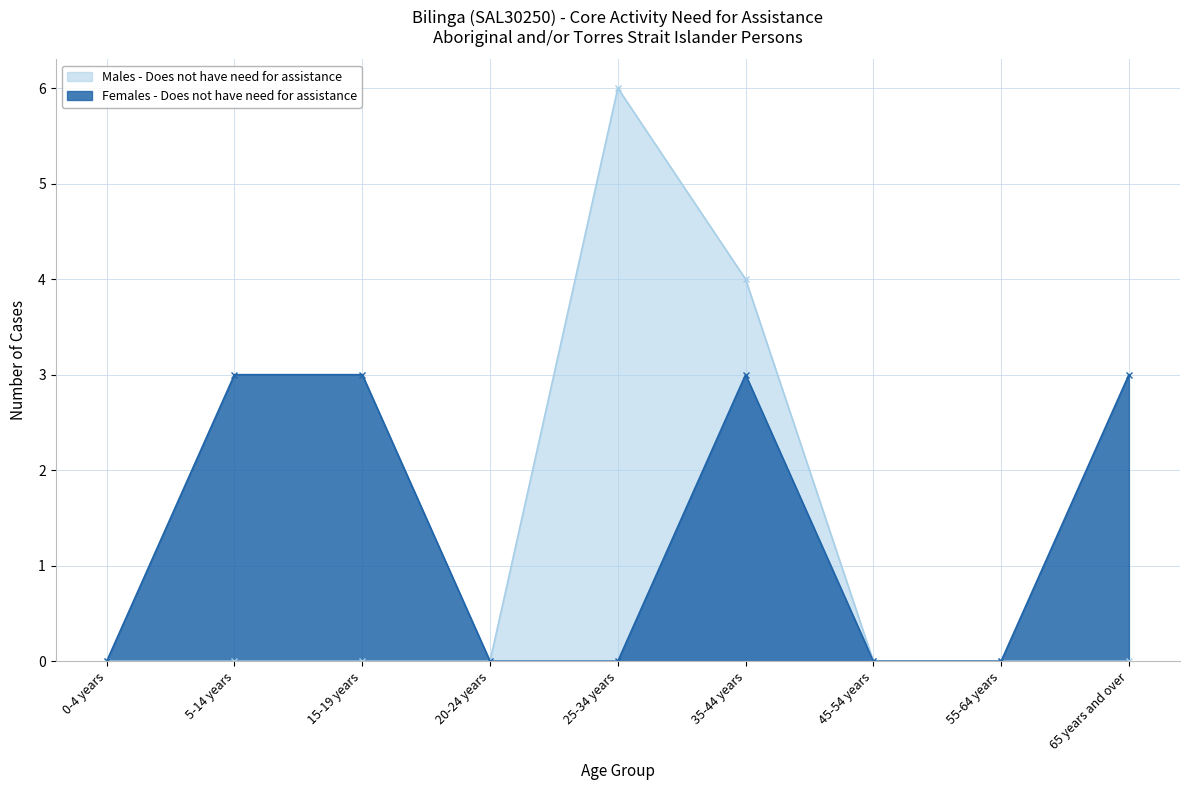

True or false: Females - Does not have need for assistance and Males - Does not have need for assistance cross at least once.

False